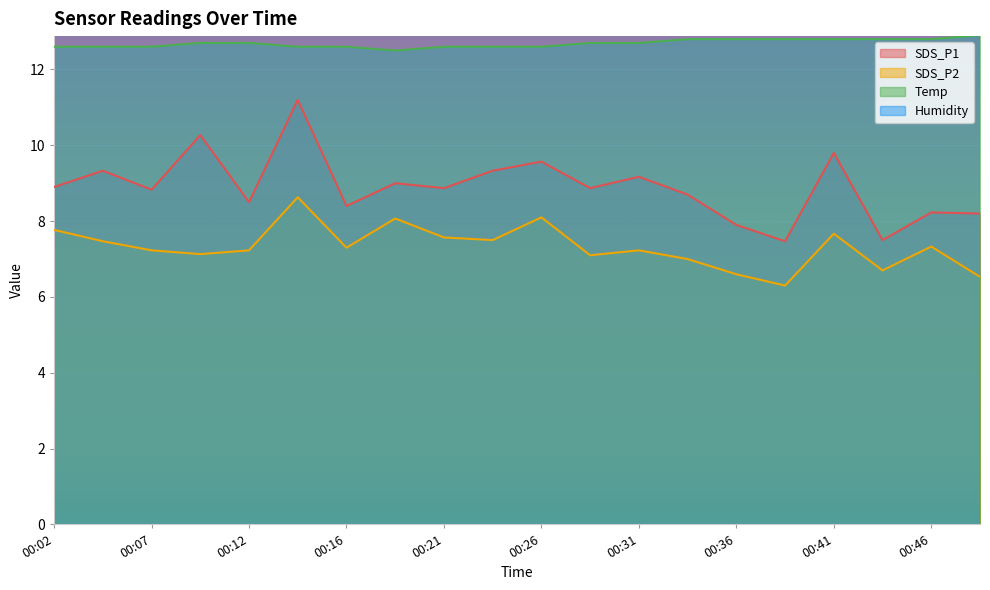

True or false: SDS_P1 and SDS_P2 intersect in this chart.

False